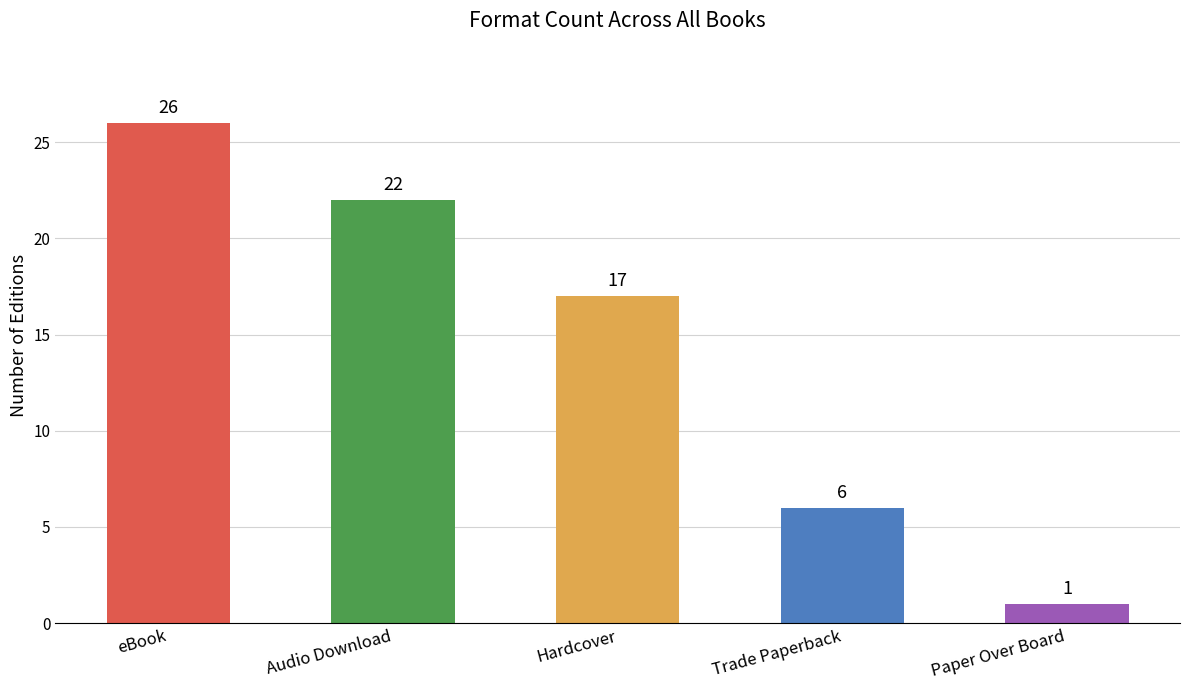

True or false: the data shows 45 at eBook.

False